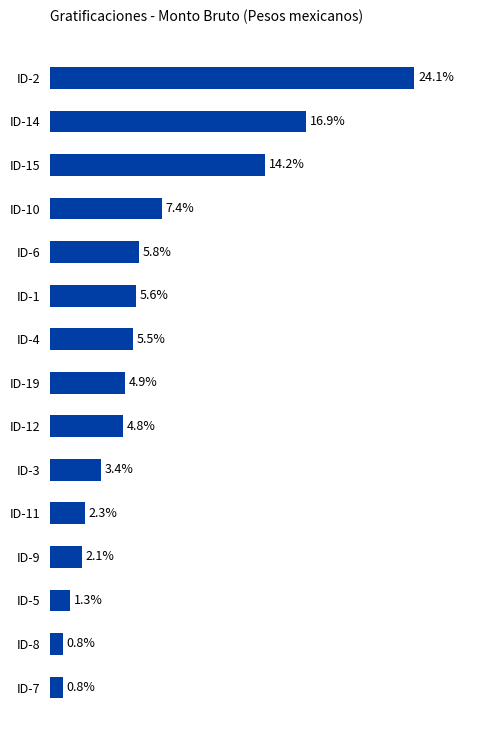

Does the chart contain any negative values?

No